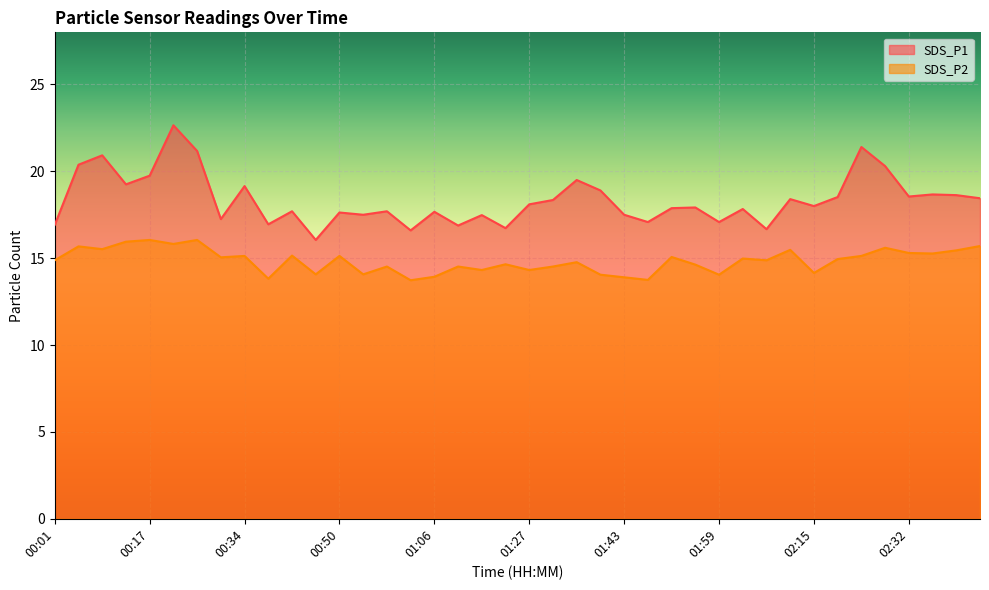

Count the number of categories in the chart.

40